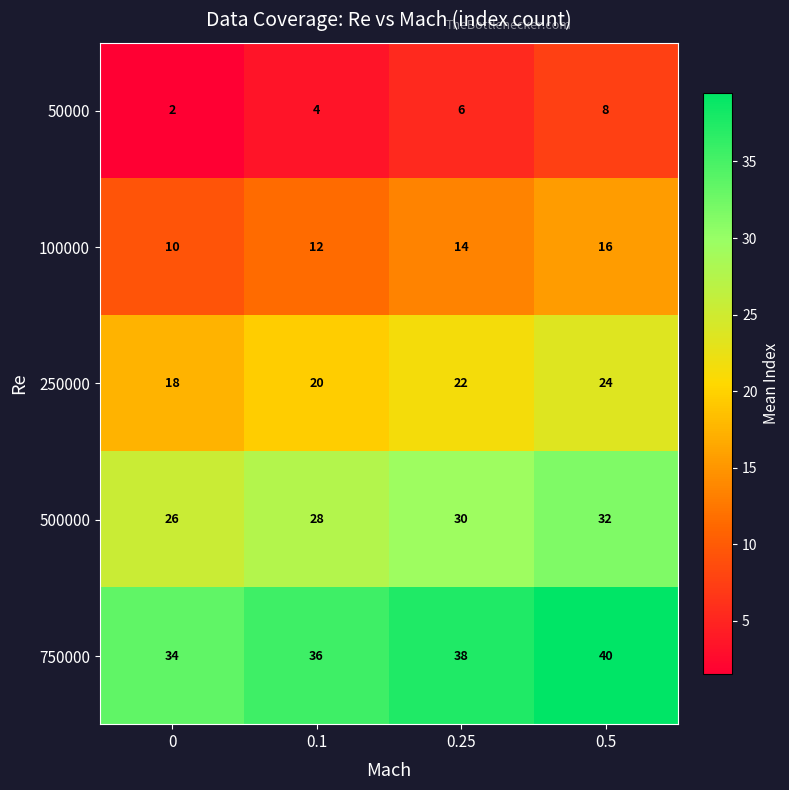

What is the spread (max minus min) of values at 0.5?

32